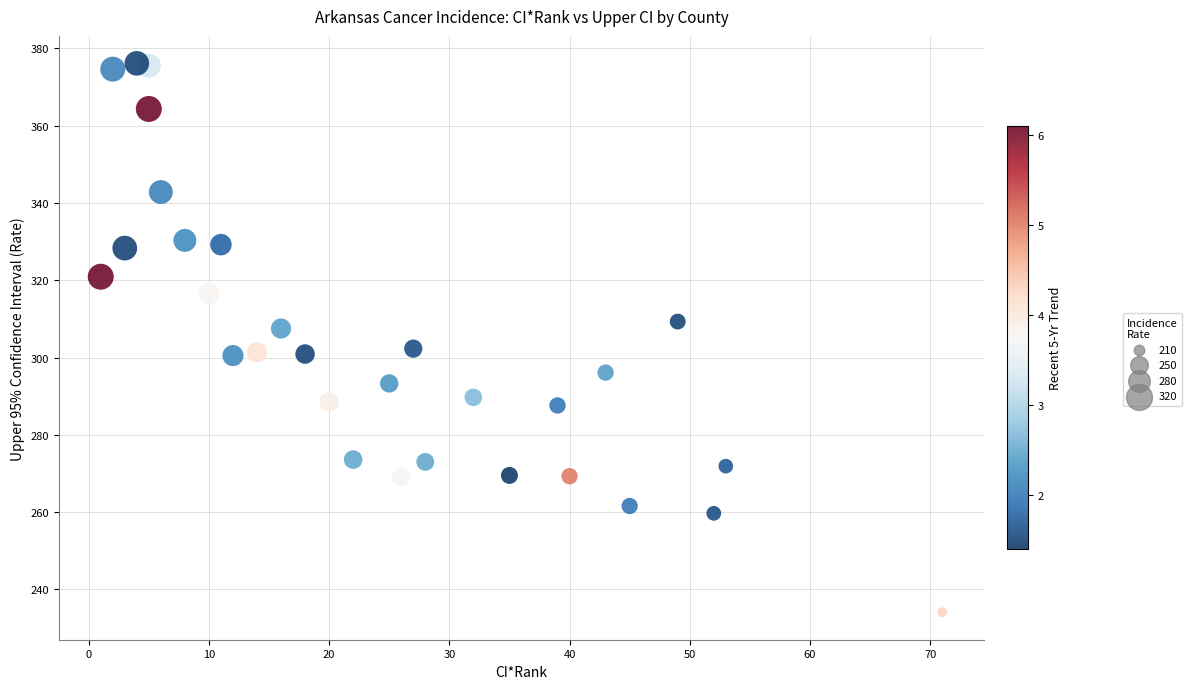

What is the range of X values (max minus min)?

70.0